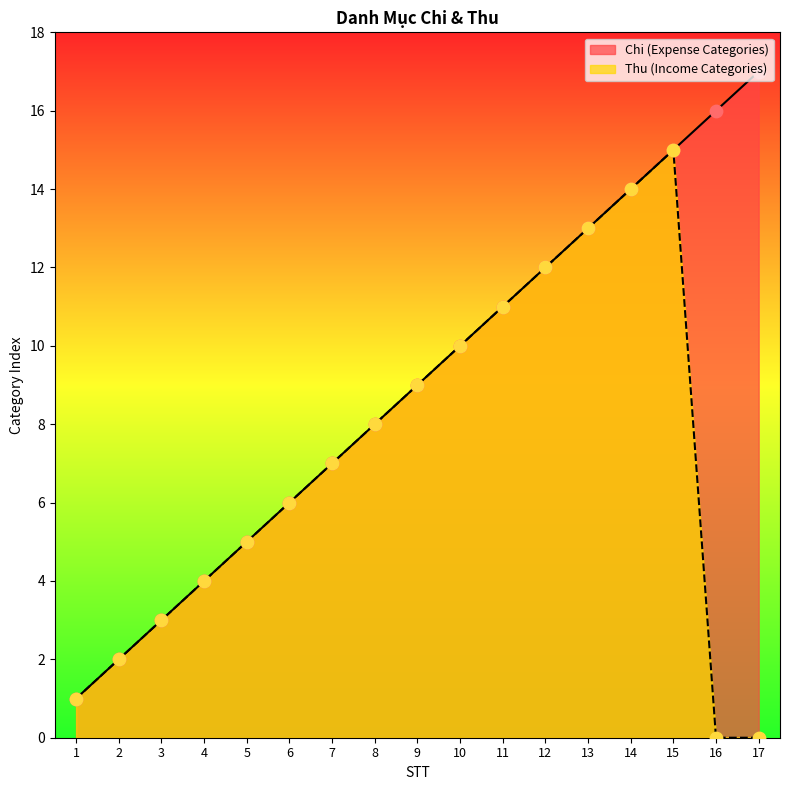

At which category is the sum across all series the highest?

15